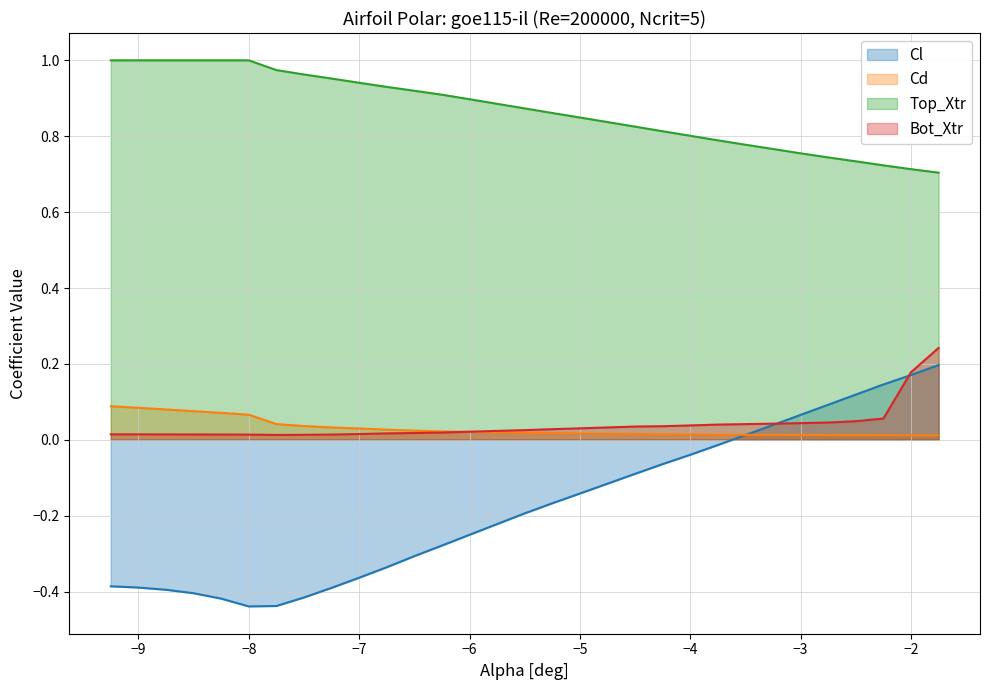

Which series has the largest total across all categories?

Top_Xtr